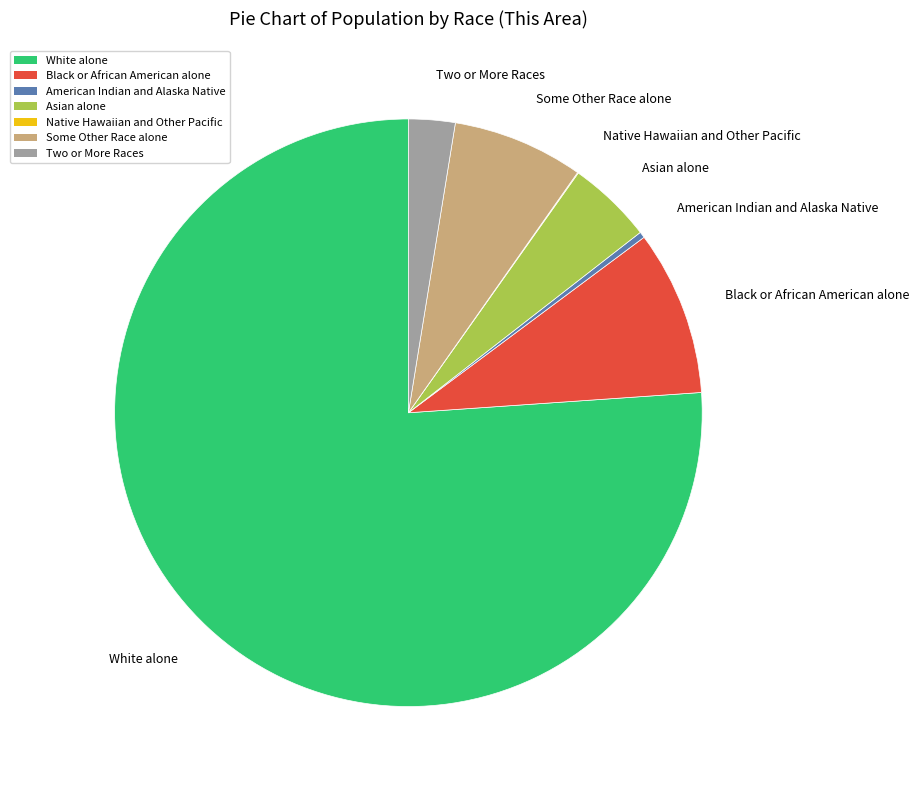

Which category has the biggest portion of the pie?

White alone